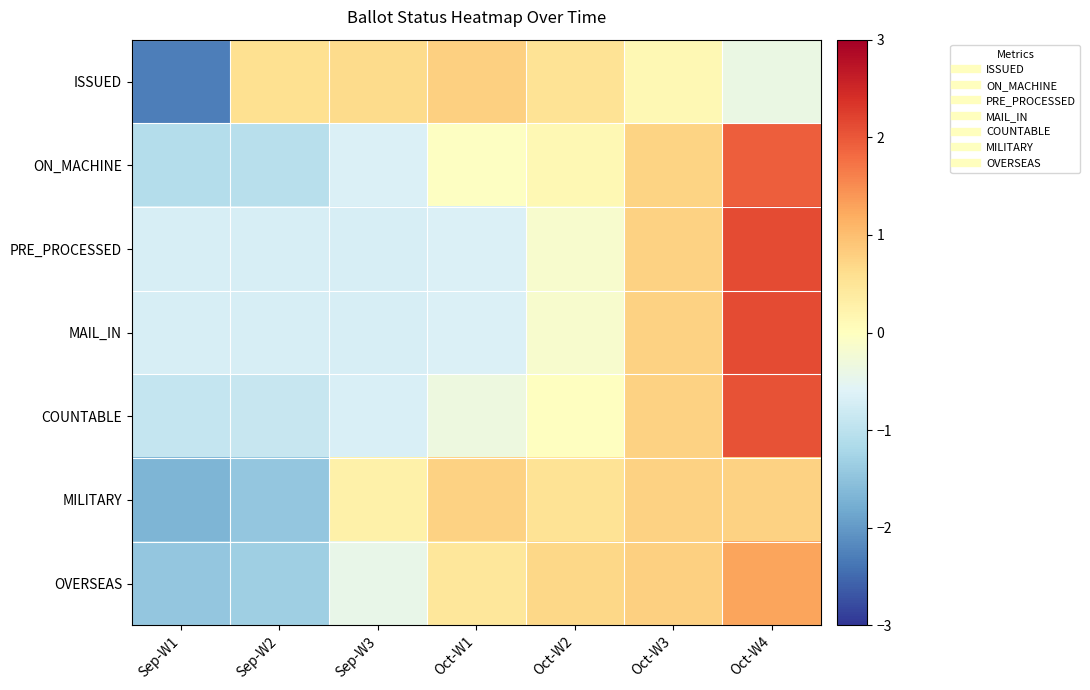

Reading left to right, what are all the values shown in this chart?

ISSUED: Sep-W1=-2.3	Sep-W2=0.6	Sep-W3=0.7	Oct-W1=0.8	Oct-W2=0.5	Oct-W3=0.1	Oct-W4=-0.4
ON_MACHINE: Sep-W1=-1.1	Sep-W2=-1.0	Sep-W3=-0.6	Oct-W1=-0.0	Oct-W2=0.1	Oct-W3=0.7	Oct-W4=1.9
PRE_PROCESSED: Sep-W1=-0.7	Sep-W2=-0.7	Sep-W3=-0.7	Oct-W1=-0.6	Oct-W2=-0.2	Oct-W3=0.8	Oct-W4=2.1
MAIL_IN: Sep-W1=-0.7	Sep-W2=-0.7	Sep-W3=-0.7	Oct-W1=-0.6	Oct-W2=-0.2	Oct-W3=0.8	Oct-W4=2.1
COUNTABLE: Sep-W1=-0.9	Sep-W2=-0.9	Sep-W3=-0.7	Oct-W1=-0.3	Oct-W2=-0.0	Oct-W3=0.8	Oct-W4=2.1
MILITARY: Sep-W1=-1.7	Sep-W2=-1.4	Sep-W3=0.3	Oct-W1=0.8	Oct-W2=0.5	Oct-W3=0.8	Oct-W4=0.8
OVERSEAS: Sep-W1=-1.4	Sep-W2=-1.3	Sep-W3=-0.4	Oct-W1=0.5	Oct-W2=0.7	Oct-W3=0.8	Oct-W4=1.3